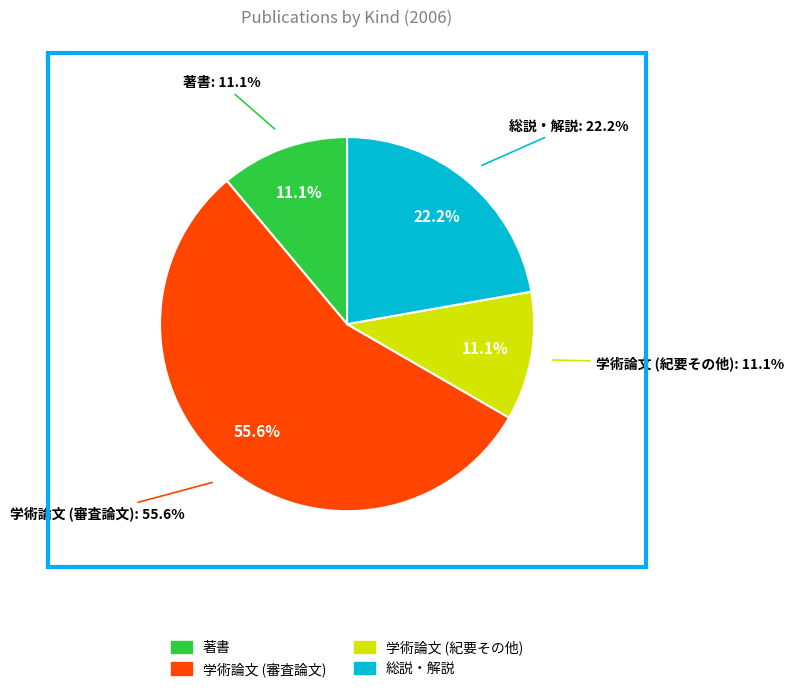

What is the largest slice in the pie chart?

学術論文 (審査論文)